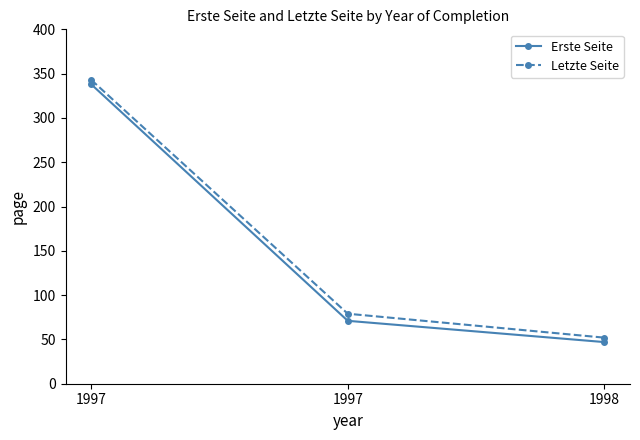

How many data points in Erste Seite are less than 71?

1